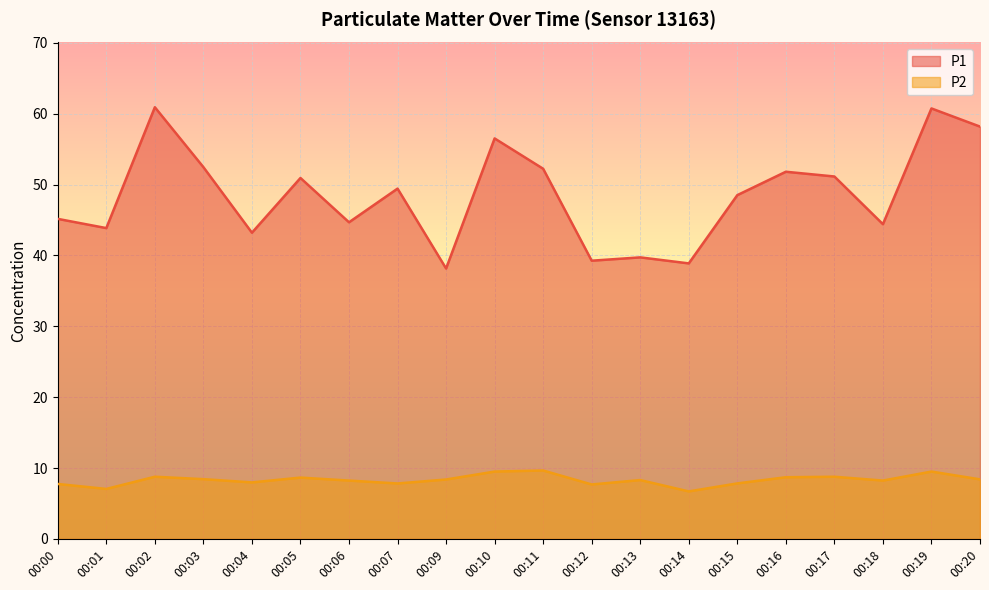

What is the spread (max minus min) of values at 00:09?

29.8